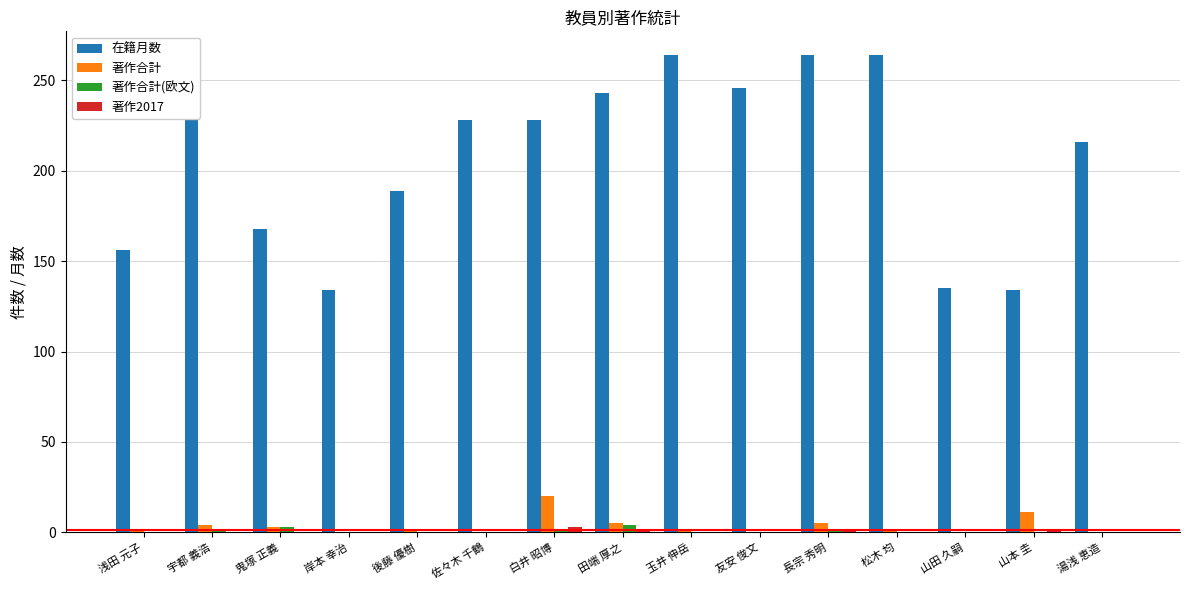

At which label is 在籍月数 closest to 199?

後藤 優樹